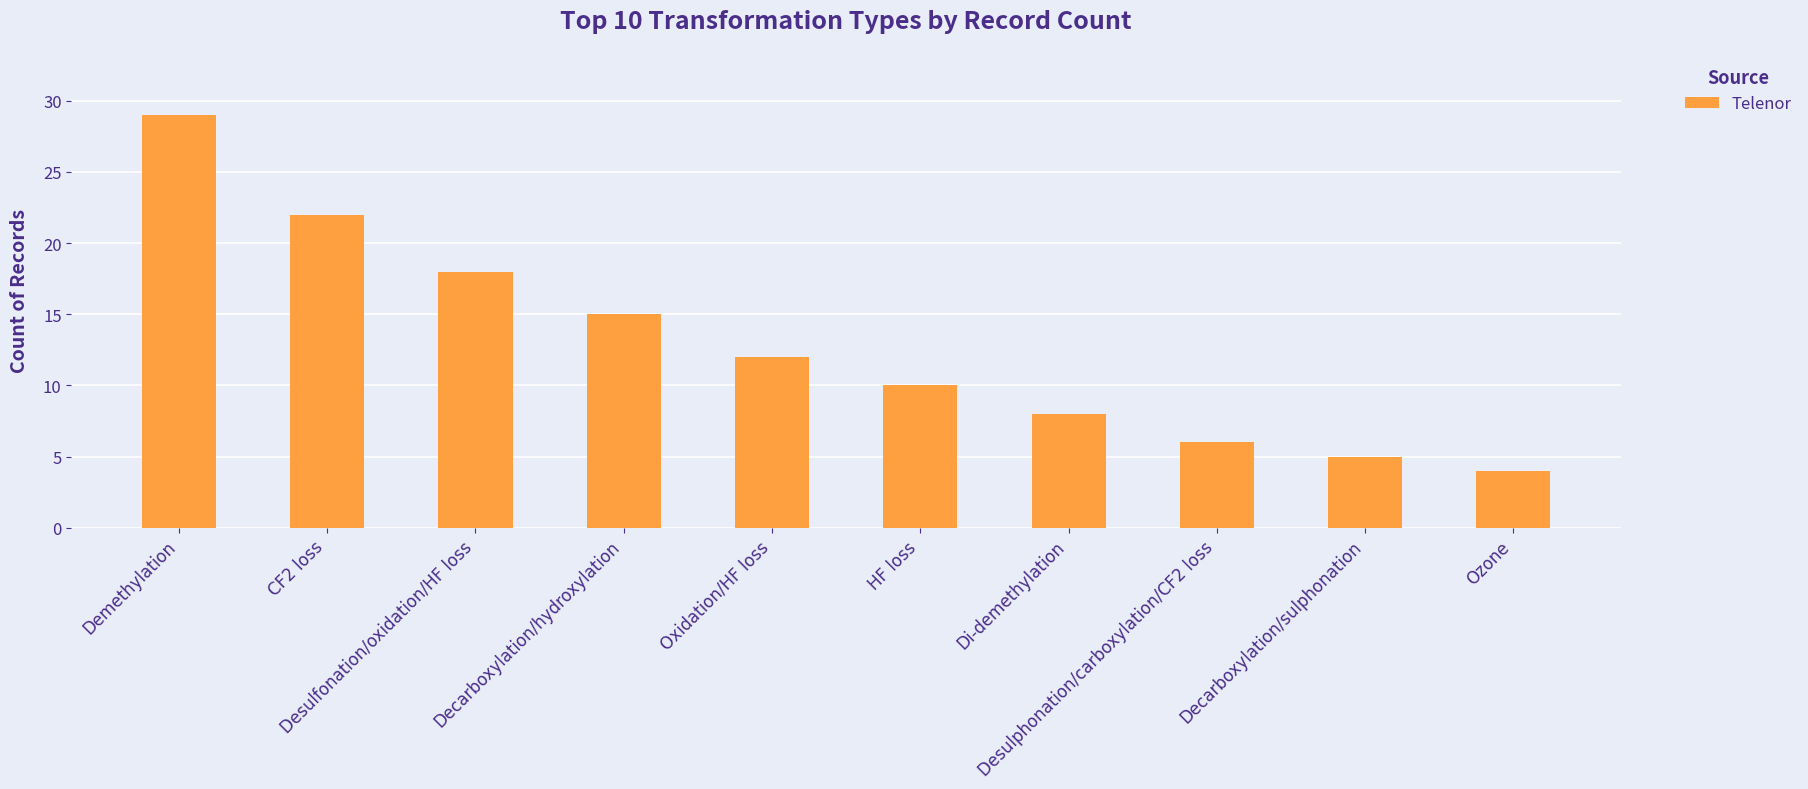

What is the smallest value displayed?

4